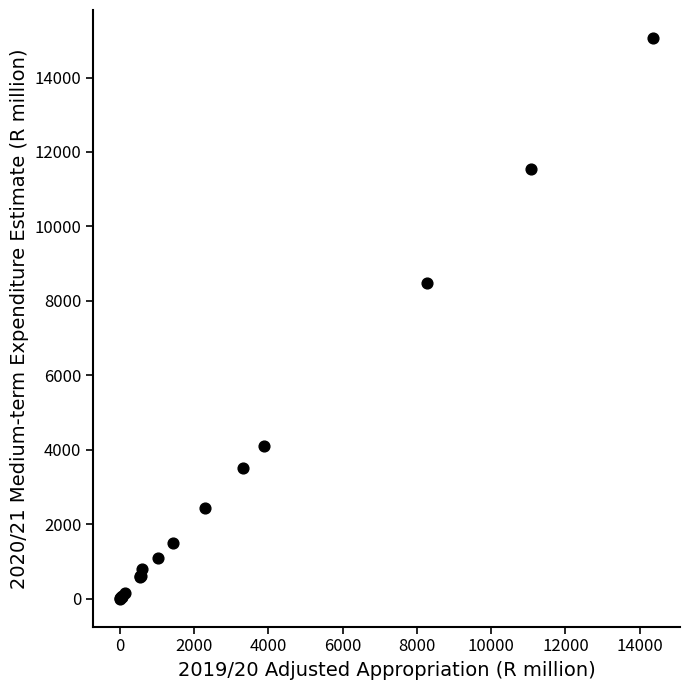

What Y value in the scatter plot is closest to 7531?

8478.0